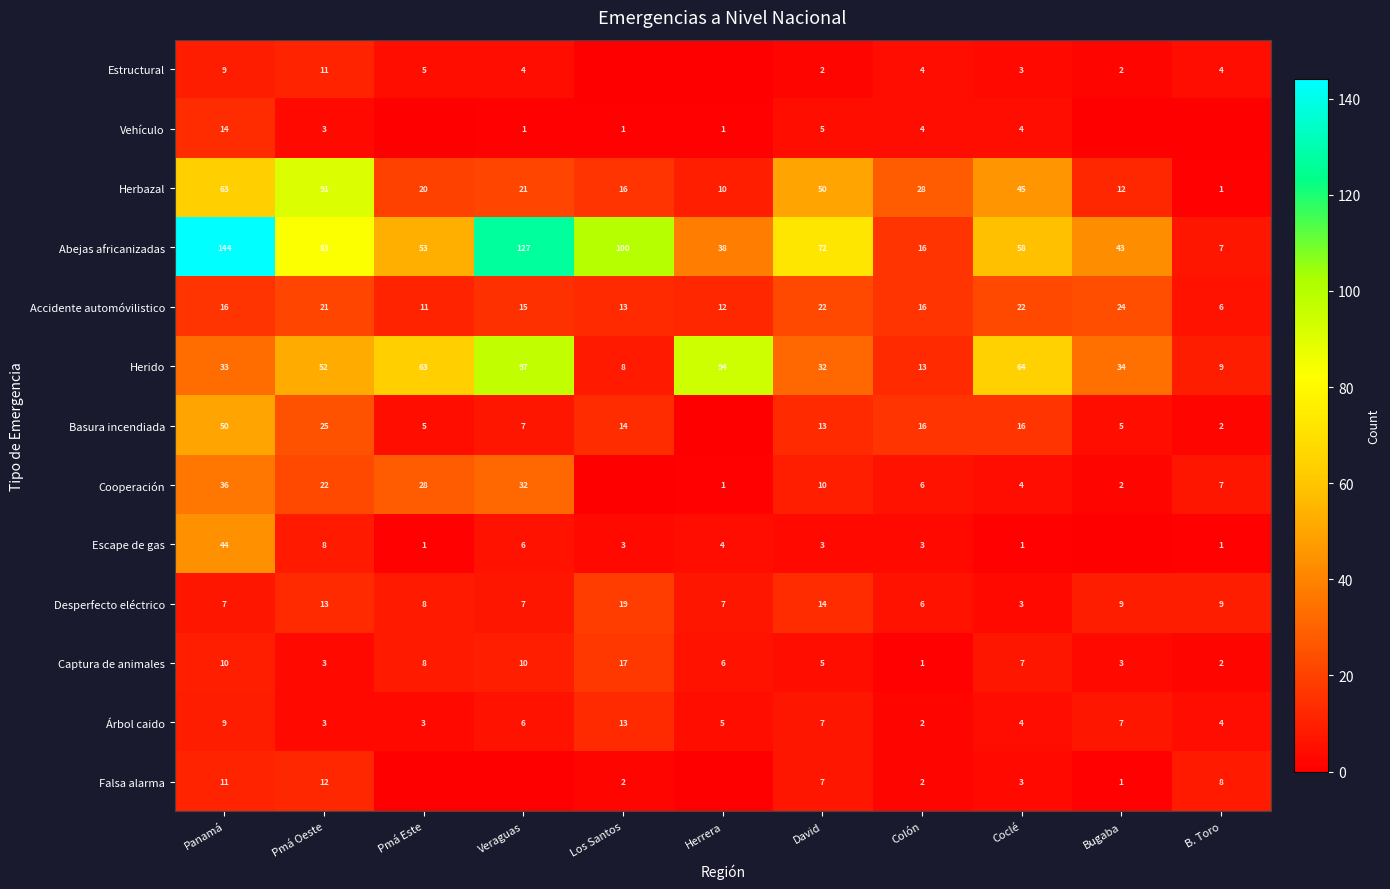

What is the spread (max minus min) of values at Coclé?

63